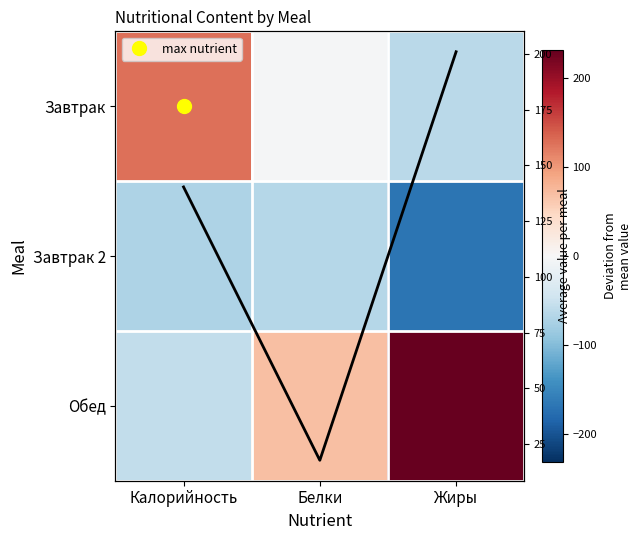

The value of Завтрак at Белки is -2.7. True or false?

True